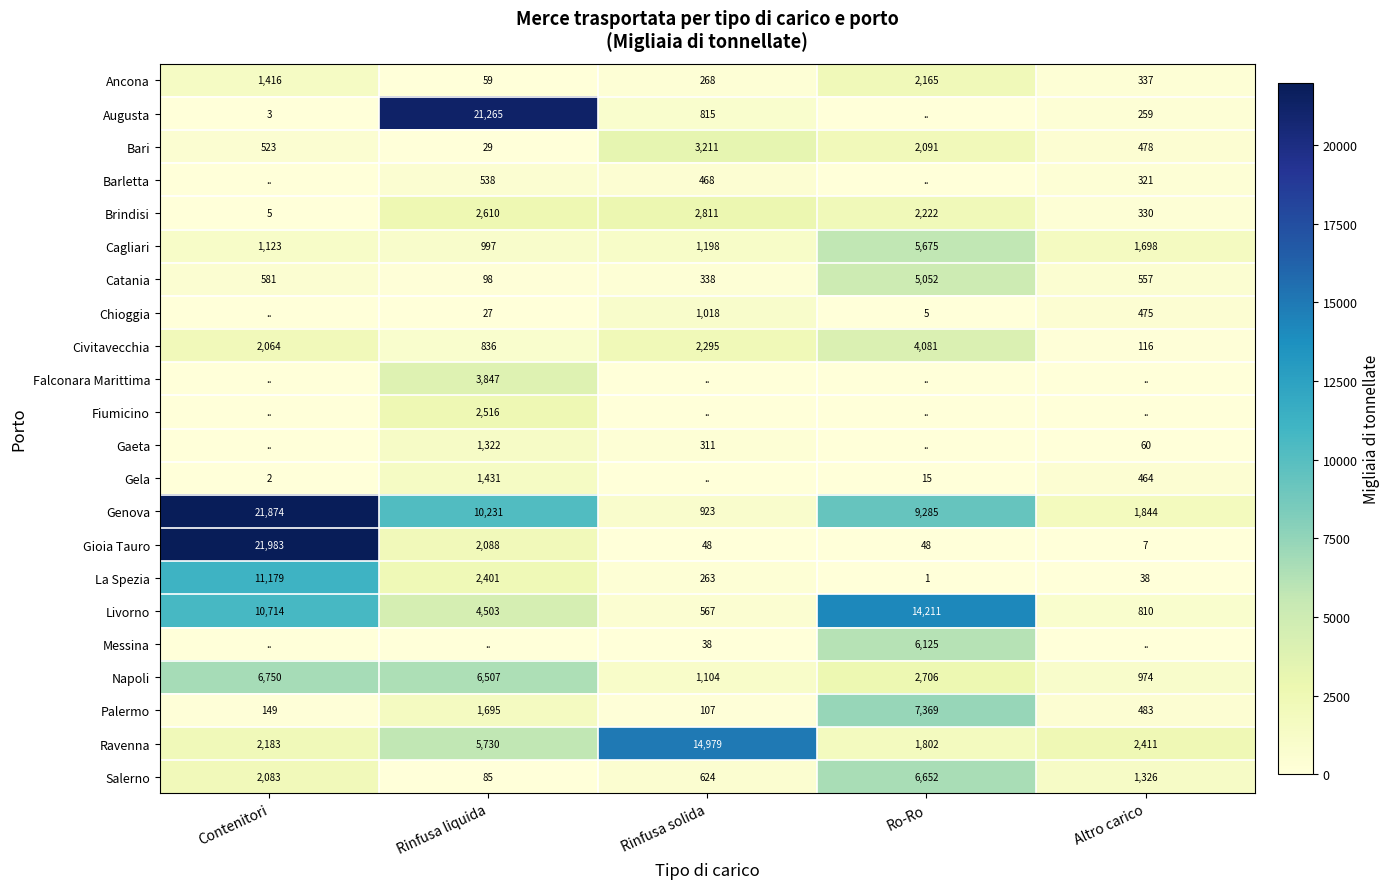

The value of Cagliari at Contenitori is 1123. True or false?

True